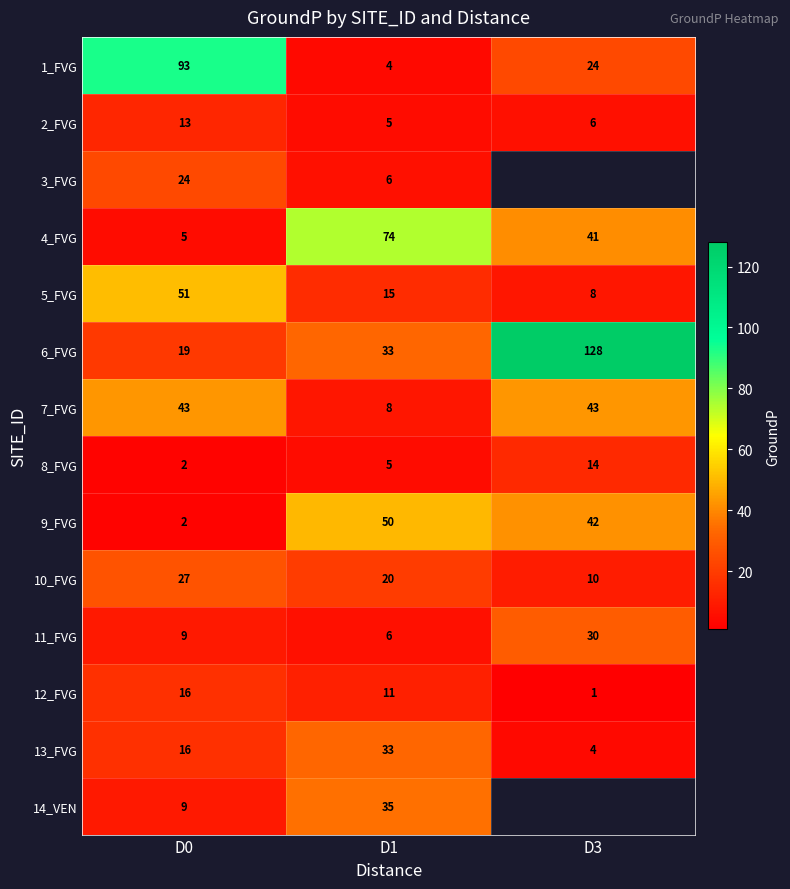

At how many categories does at least one series exceed 109?

1